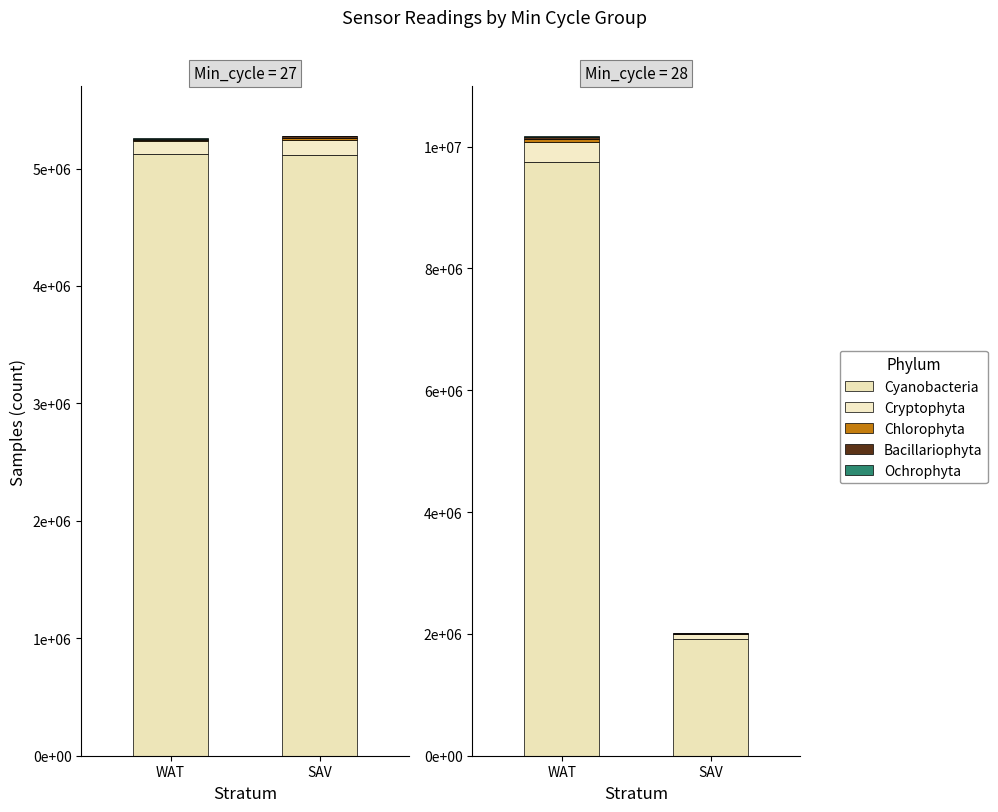

True or false: Bacillariophyta has a value of 6500 at SAV.

True